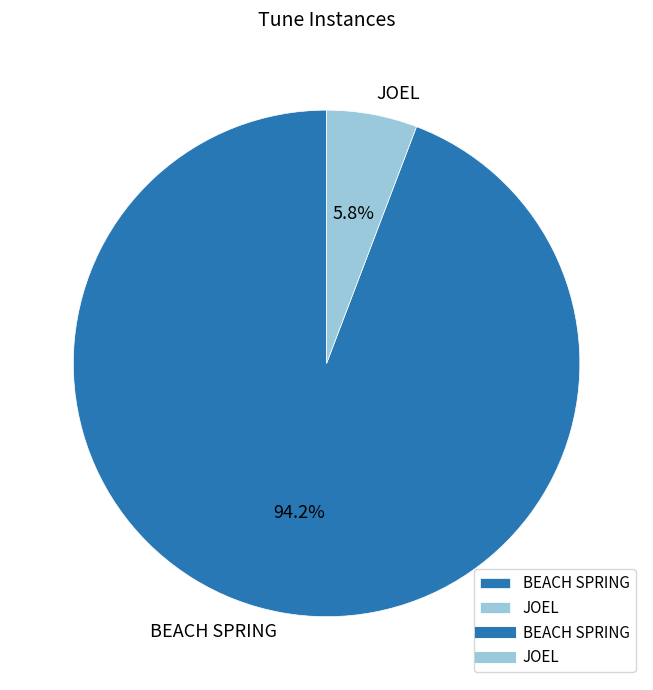

What is the majority slice?

BEACH SPRING